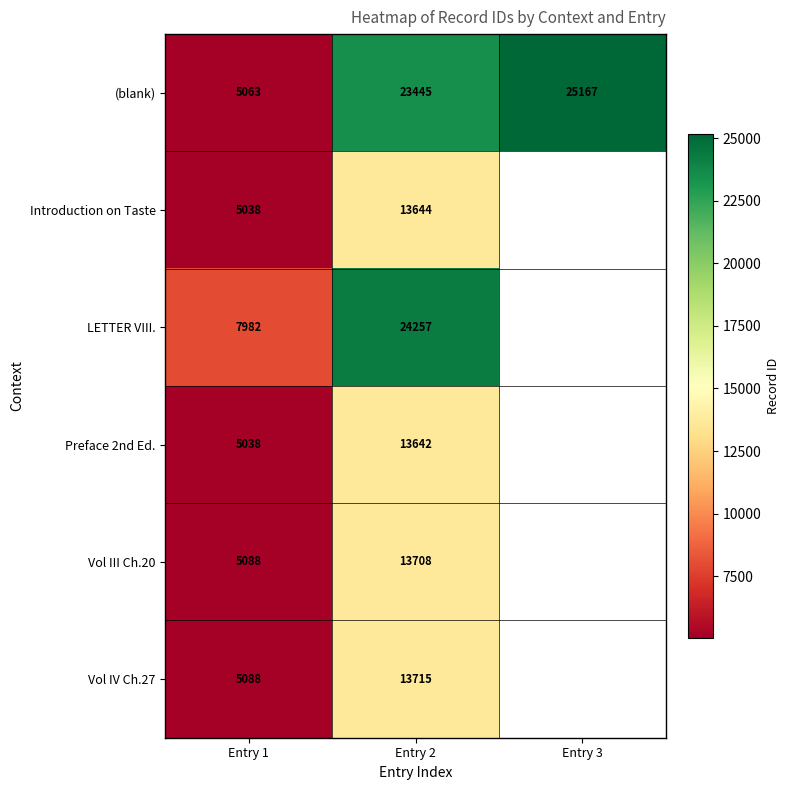

At which label is Introduction on Taste closest to 9341?

Entry 1